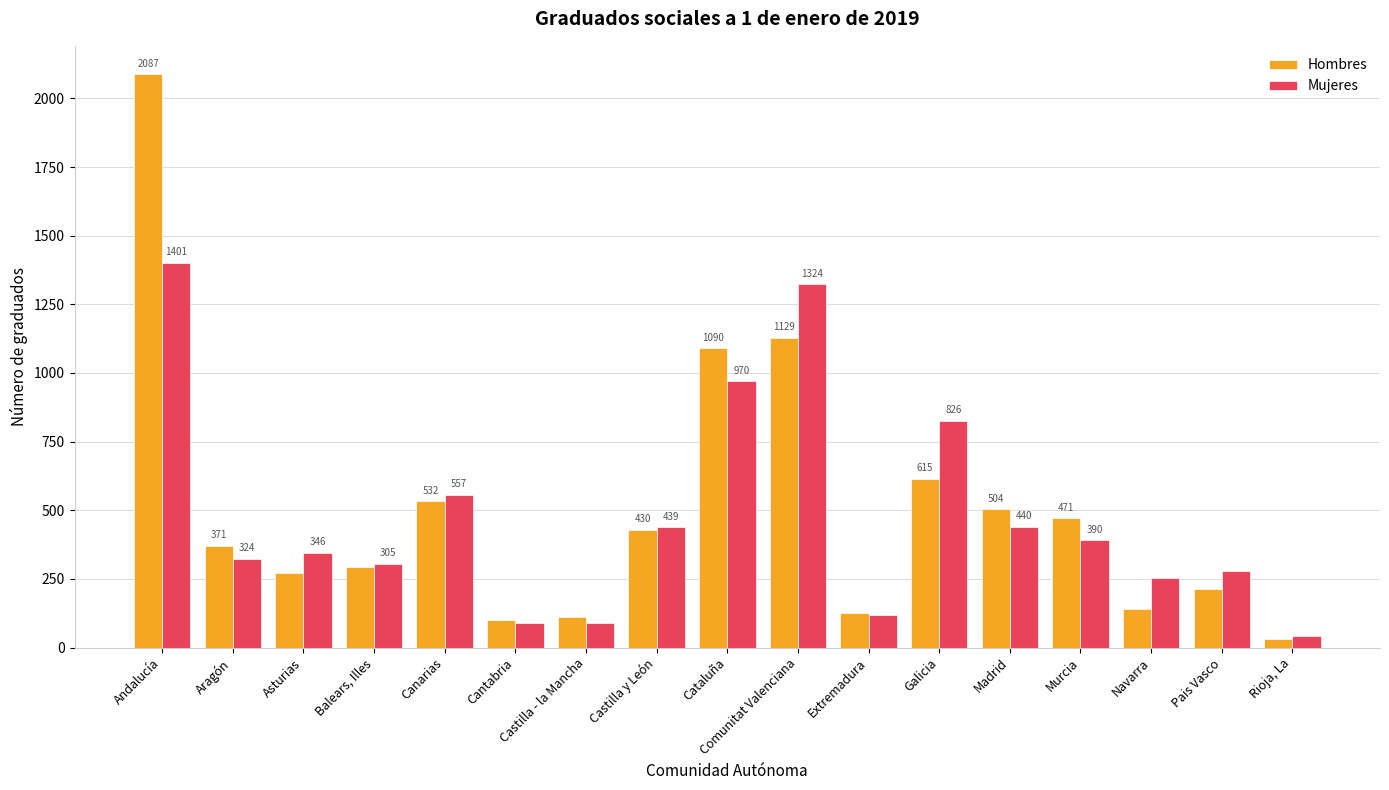

How many groups of bars are there?

17